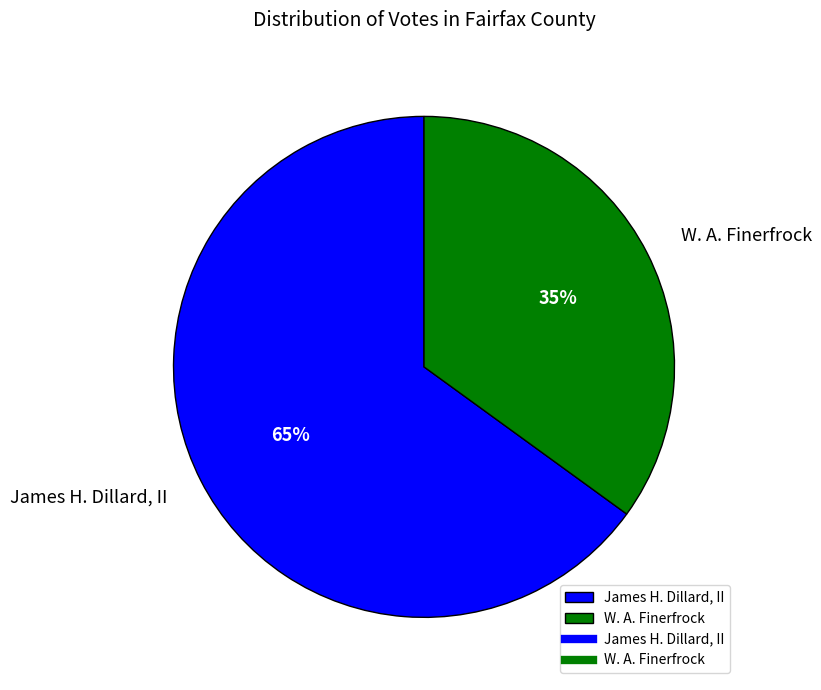

To the nearest percent, what is the difference between the largest and smallest slice percentages?

30%